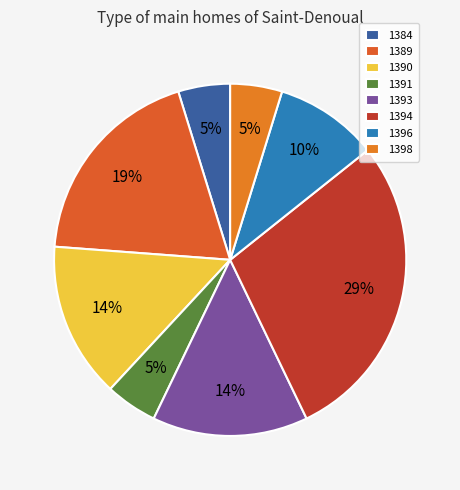

How many segments does this pie chart have?

8